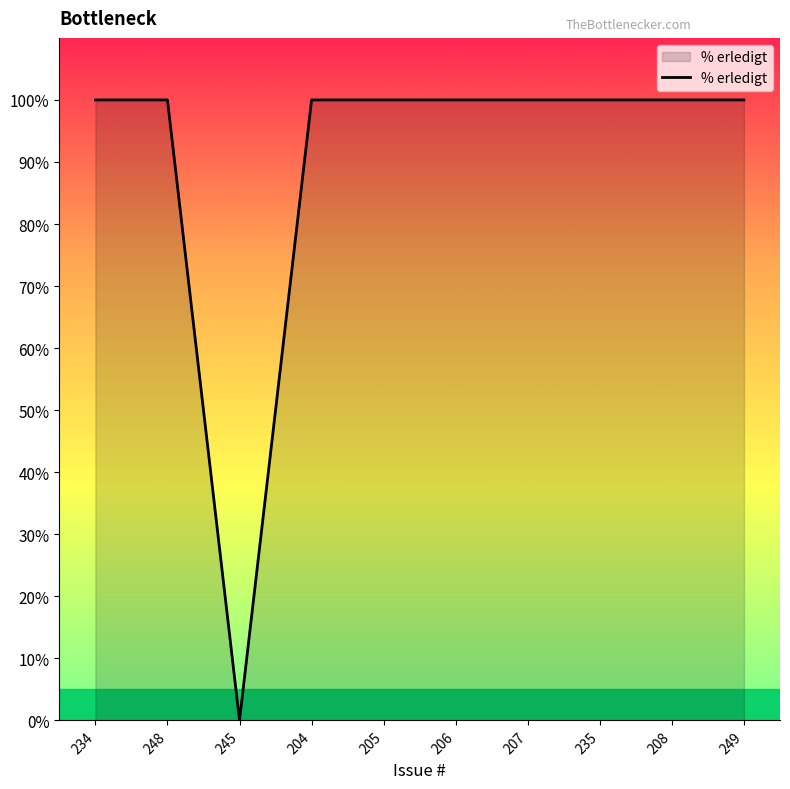

What is the average value?

90